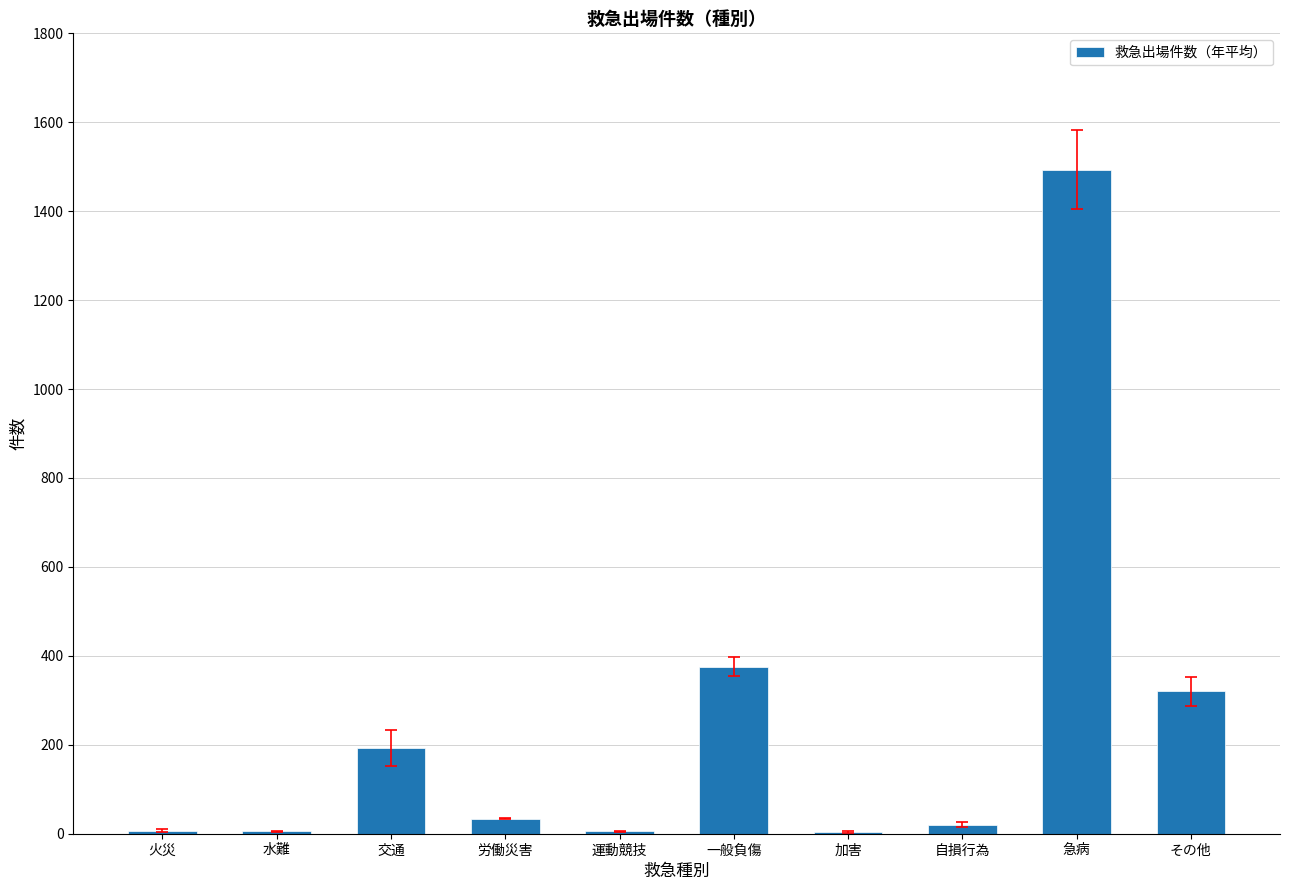

The value at 運動競技 is 5.2. True or false?

True